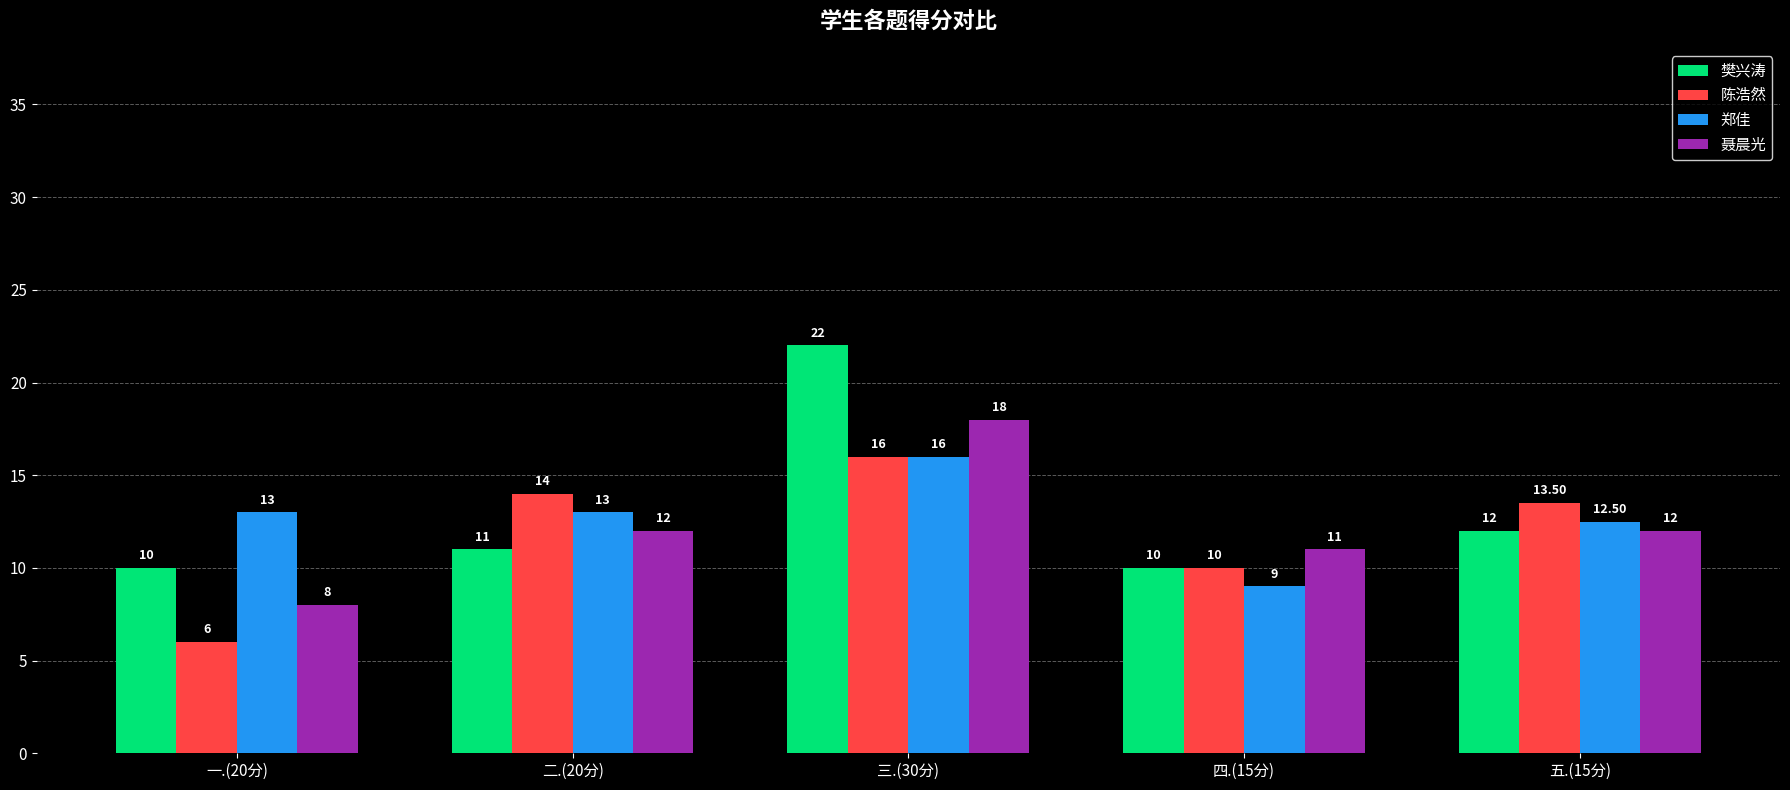

What is the value of the 陈浩然 bar at the 4th from the left?

10.0